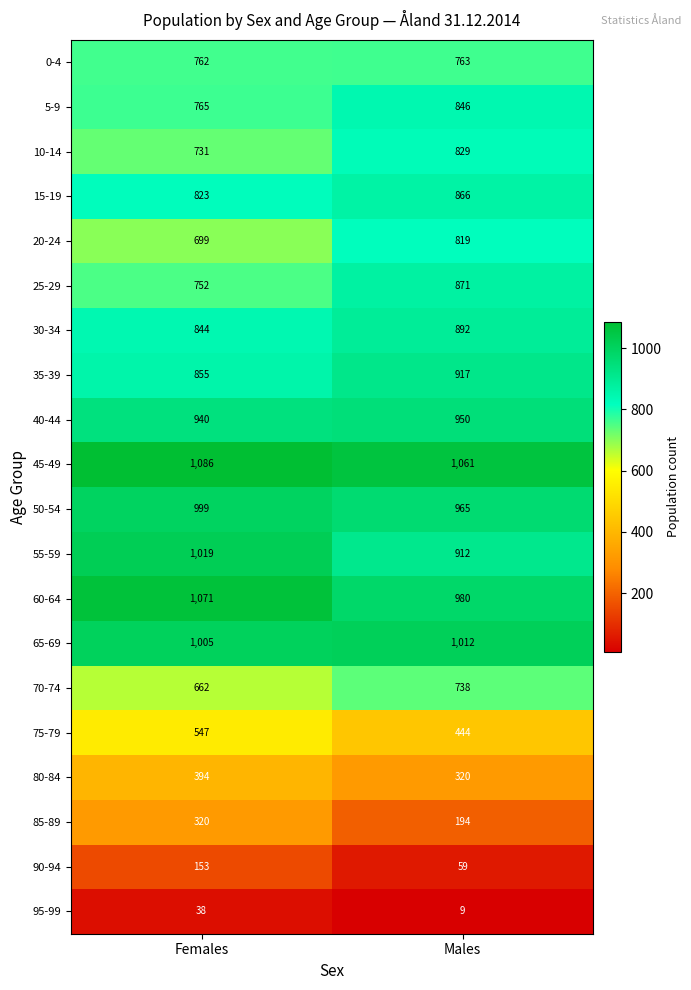

Where is 95-99 nearest to the value 23?

Males